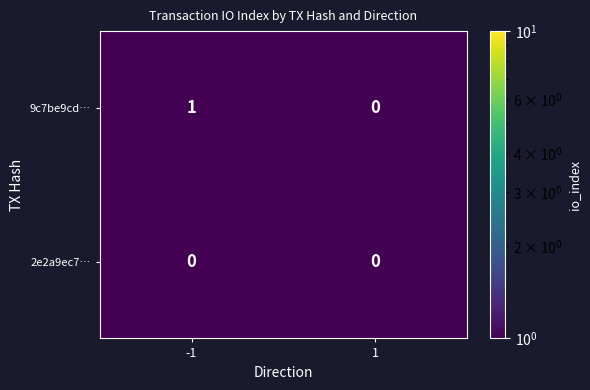

List the series in order of their peak value, highest first.

9c7be9cd…, 2e2a9ec7…